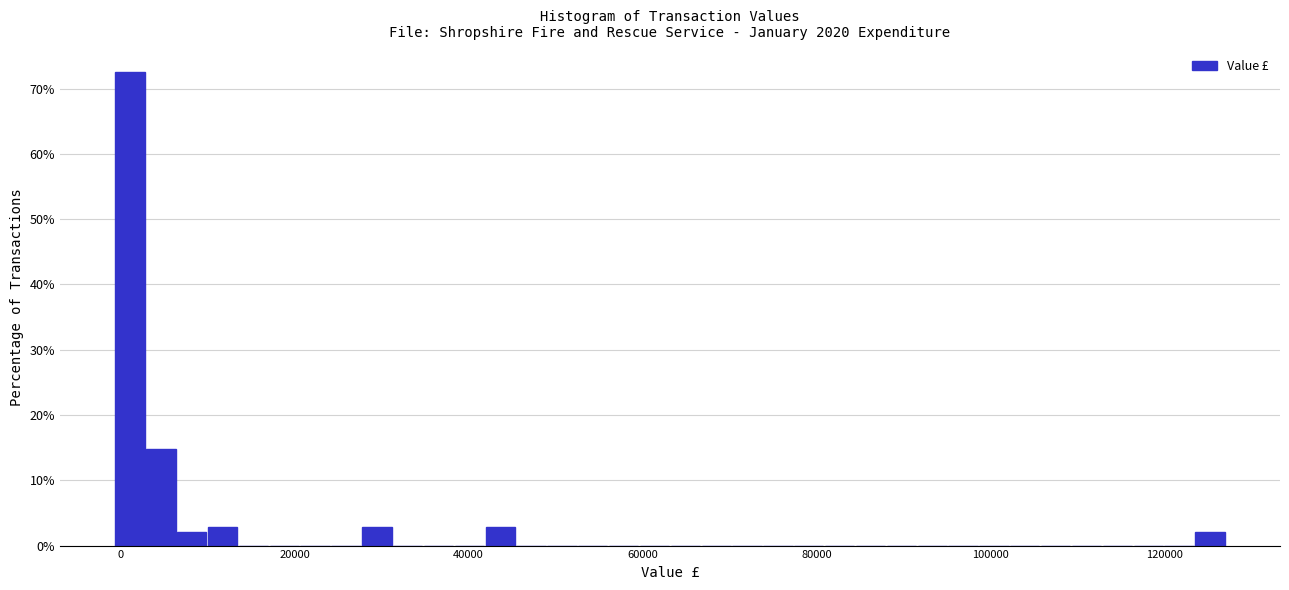

Around what value on the x-axis is the tallest bar? Give the approximate position of its centre, as read against the axis.

2000